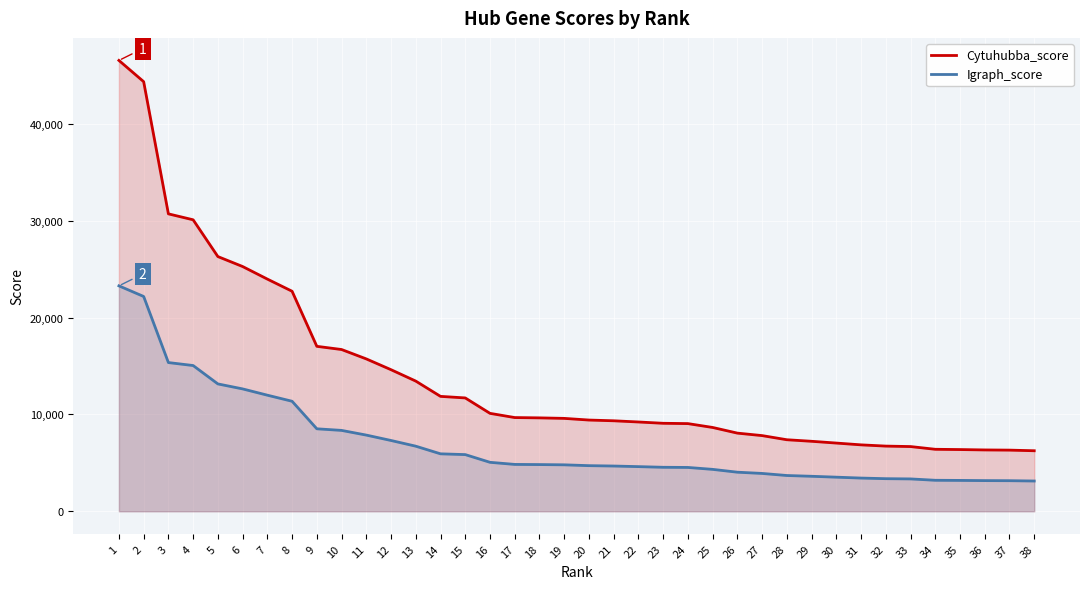

True or false: Cytuhubba_score and Igraph_score cross at least once.

False